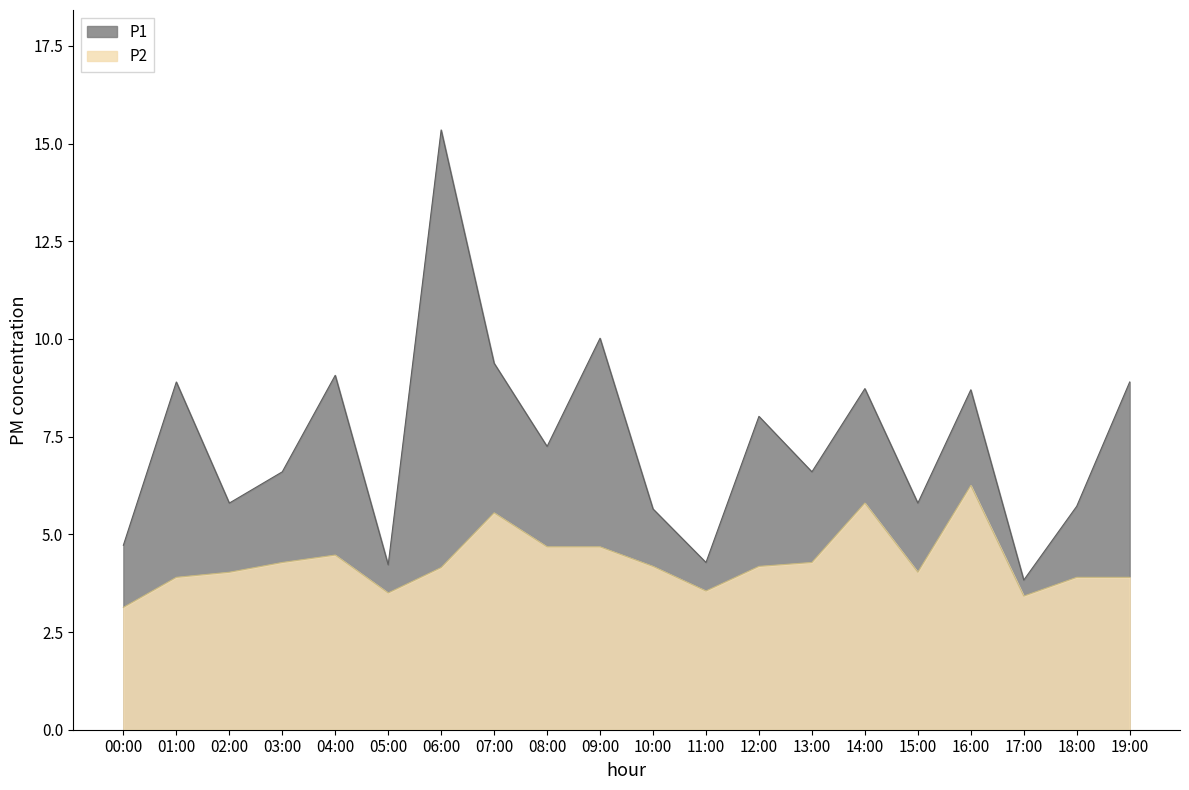

How many values in the P2 series exceed 4?

13